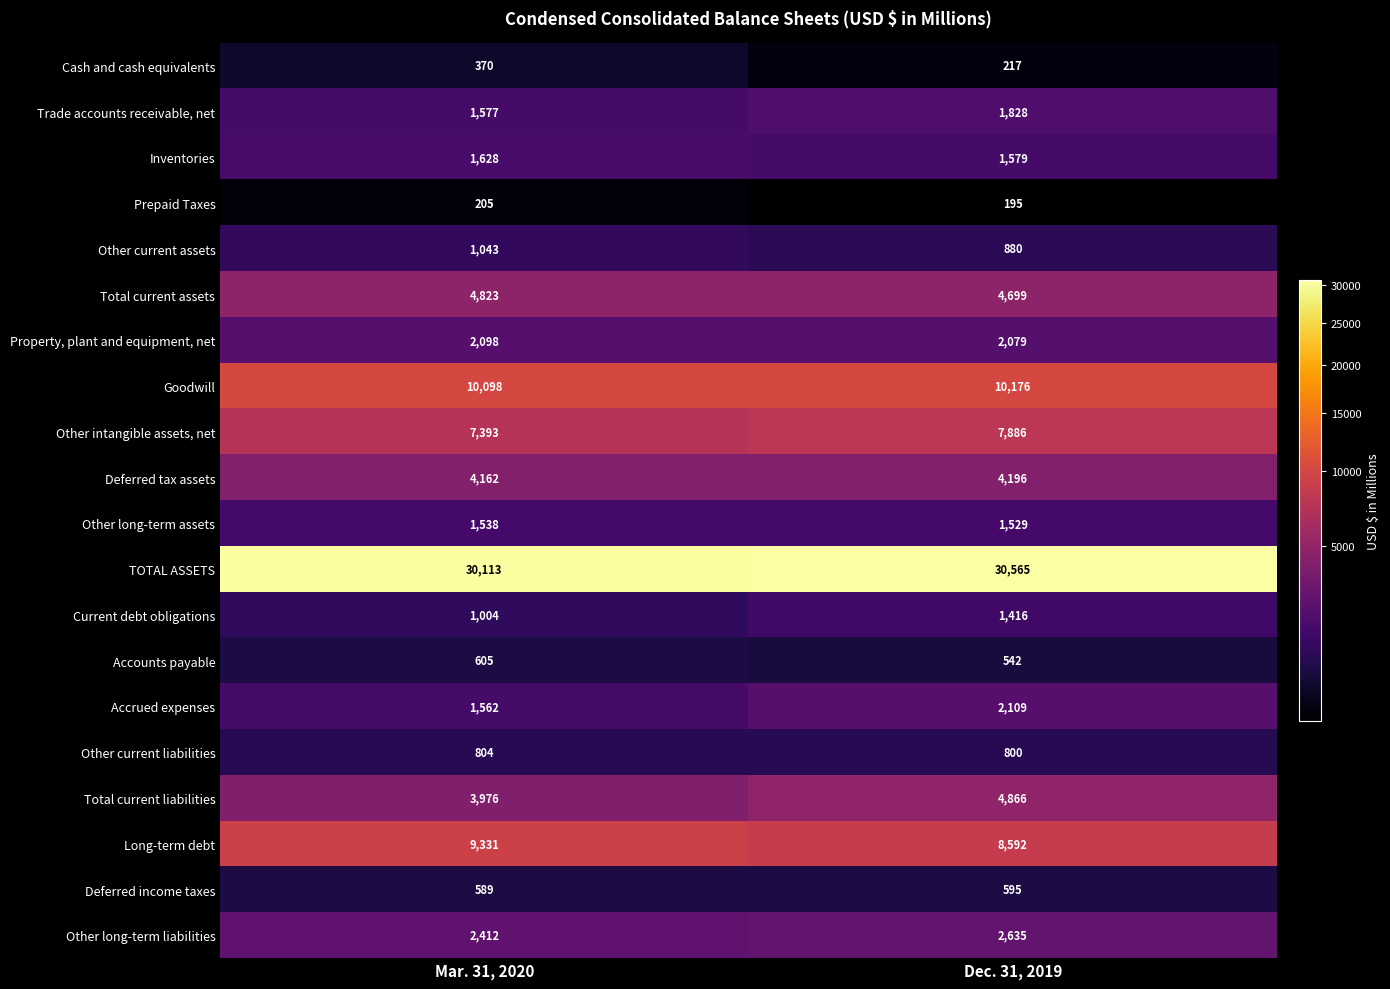

The value of Other intangible assets, net at Mar. 31, 2020 is 7393. True or false?

True